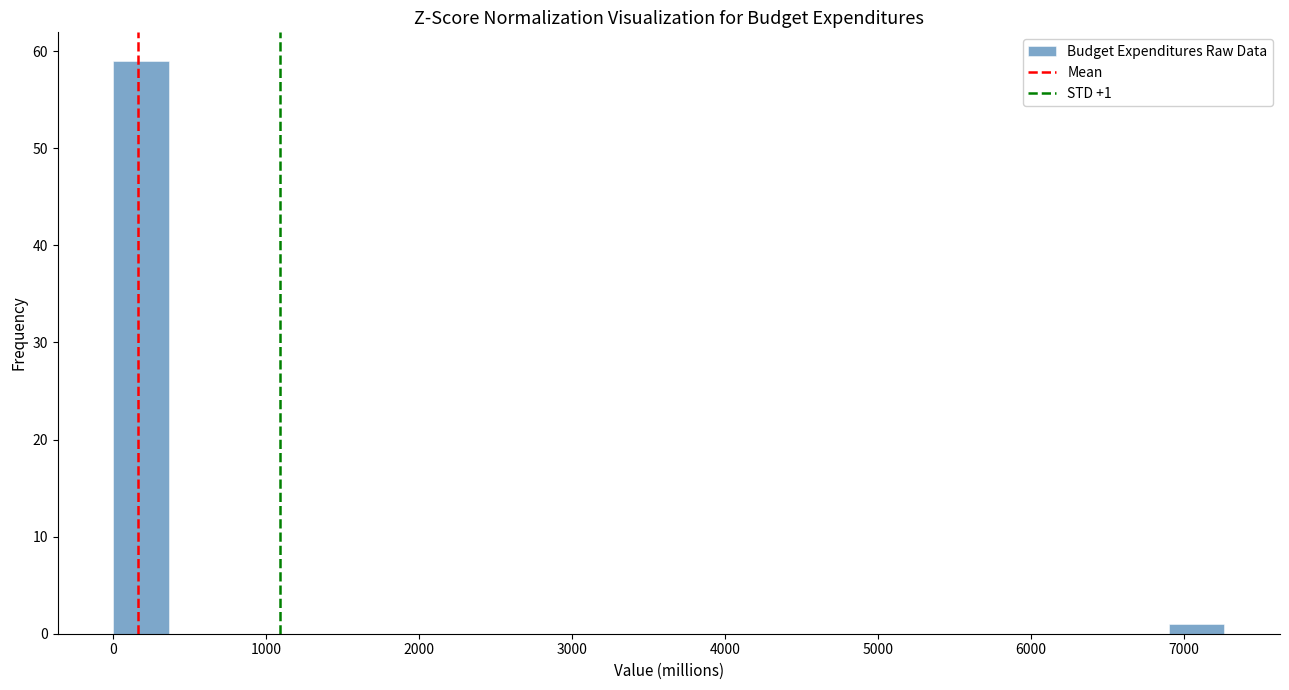

Read against the x-axis, roughly where is the centre of the tallest bar?

200